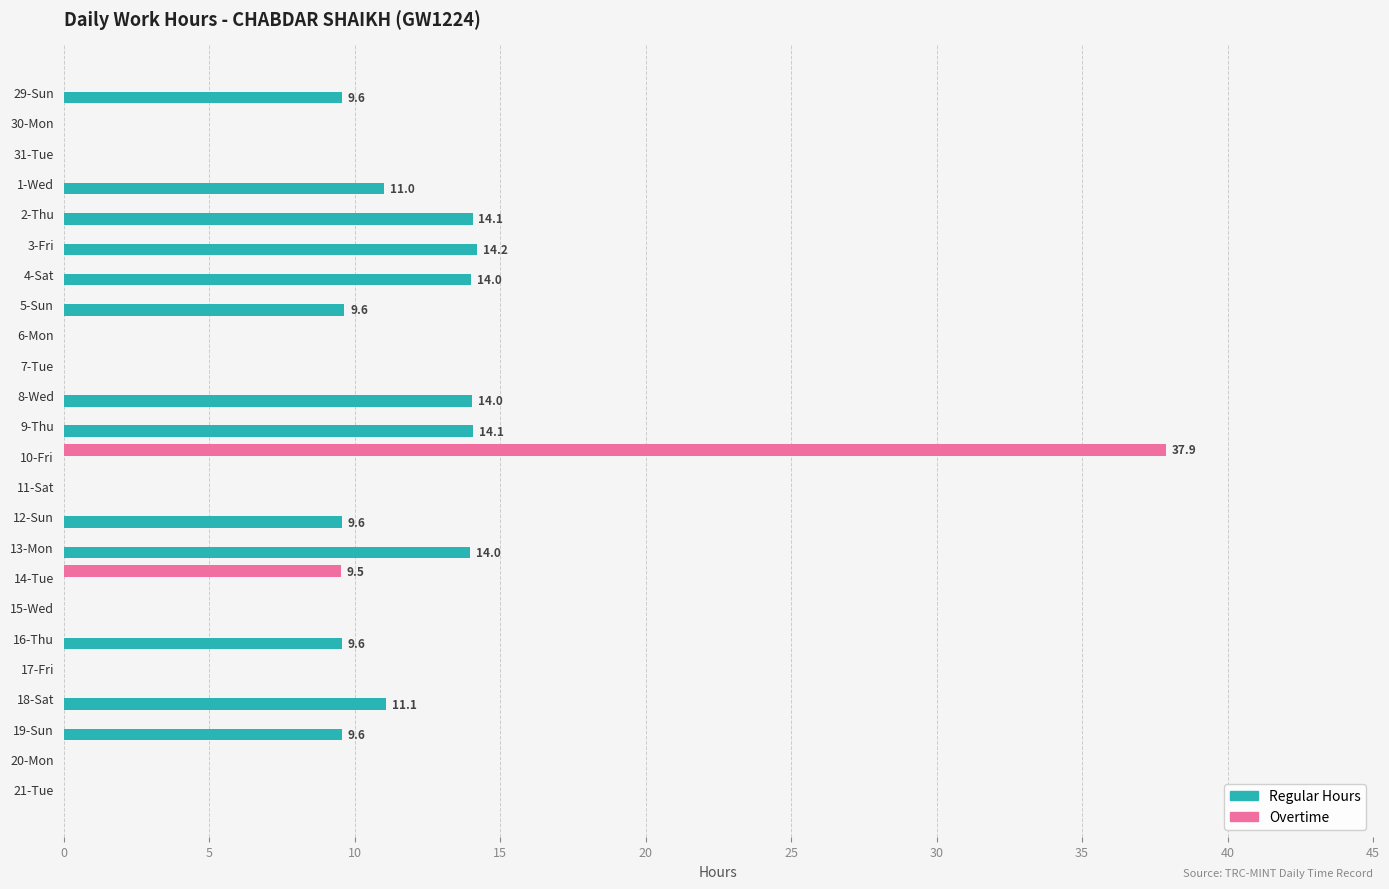

Which series has the largest total across all categories?

Regular Hours